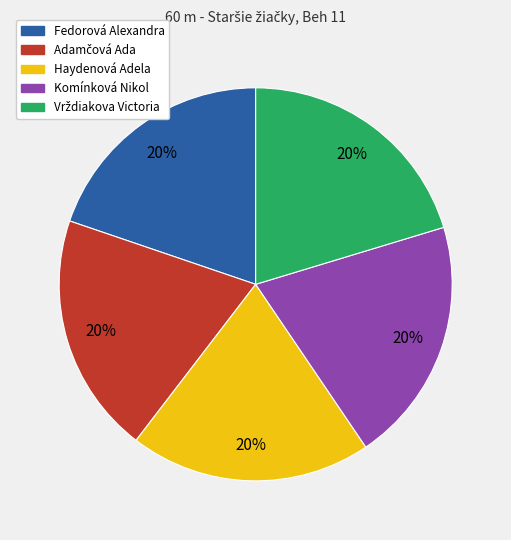

To the nearest percent, what is the combined percentage of Fedorová Alexandra and Haydenová Adela?

40%